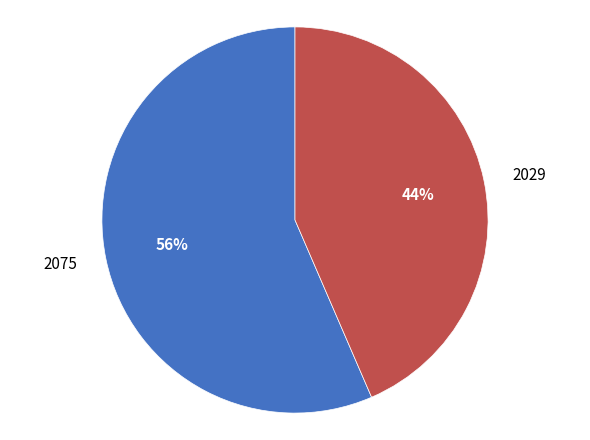

Which has a higher value, 2075 or 2029?

2075